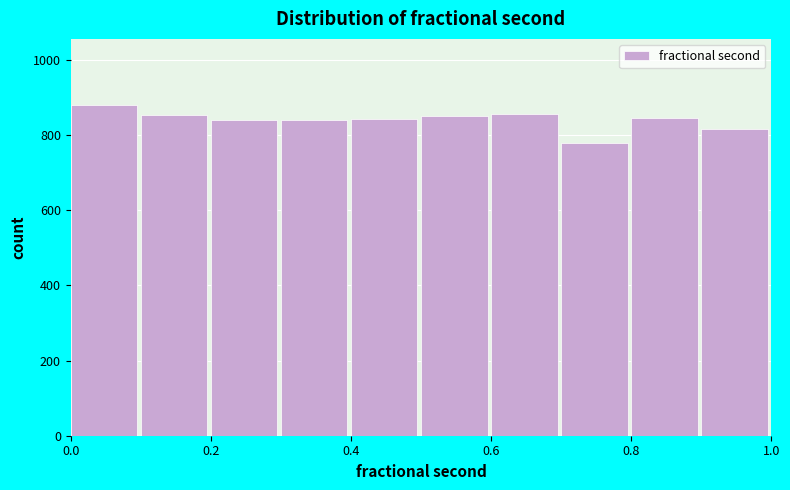

How tall is the bar that spans 0.2 to 0.3 on the x-axis? The values are not printed on the chart, so give them approximately, as read against the axis.

840